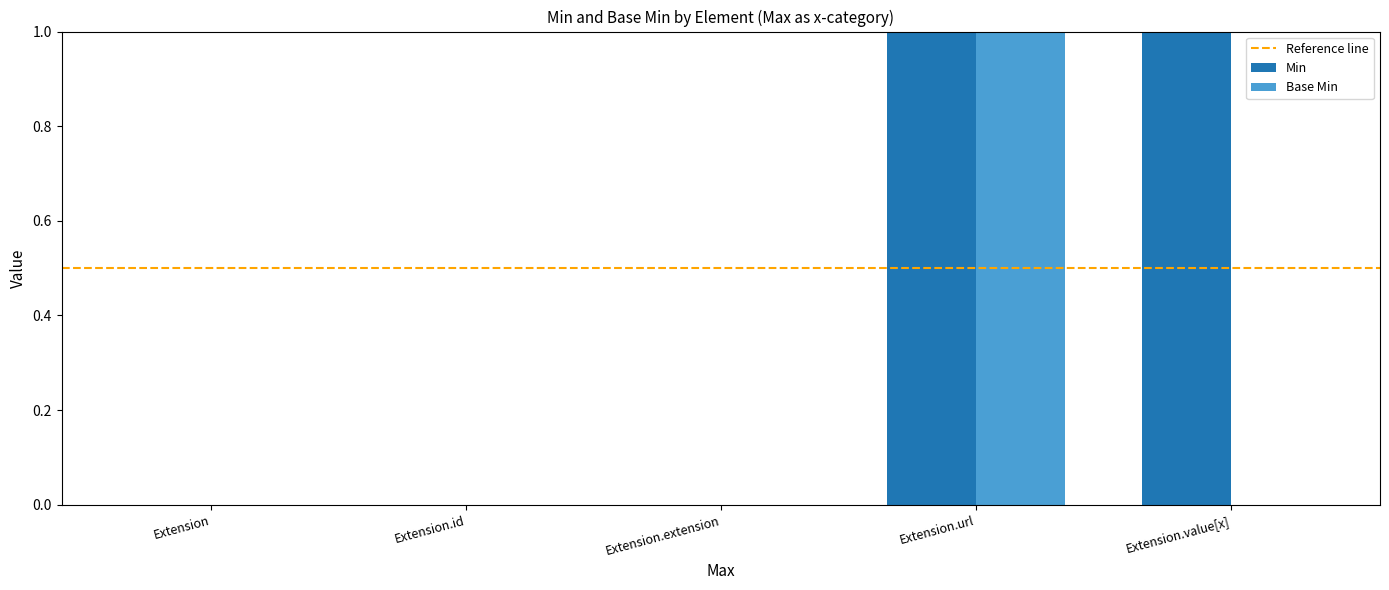

Count the Min values in the range 0 to 1.

5